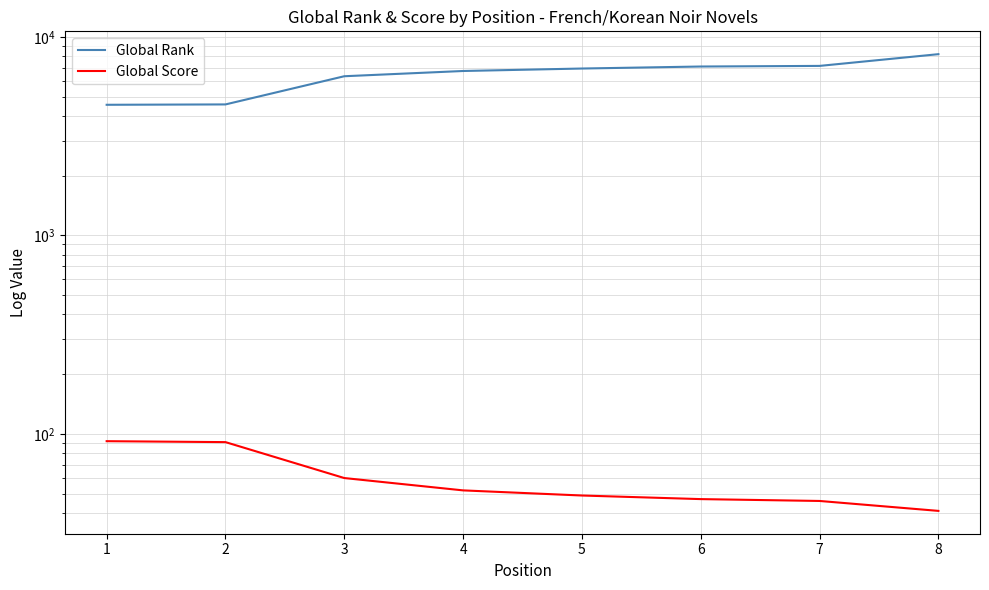

What is the value of the Global Rank point at the 1st from the left?

4547